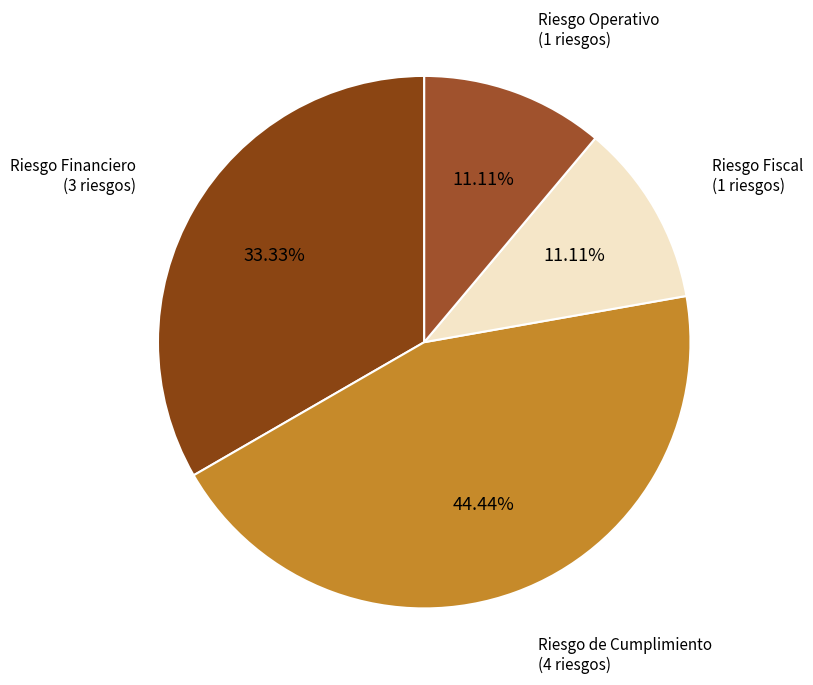

Do Riesgo Financiero and Riesgo de Cumplimiento together represent more than half of the pie?

Yes